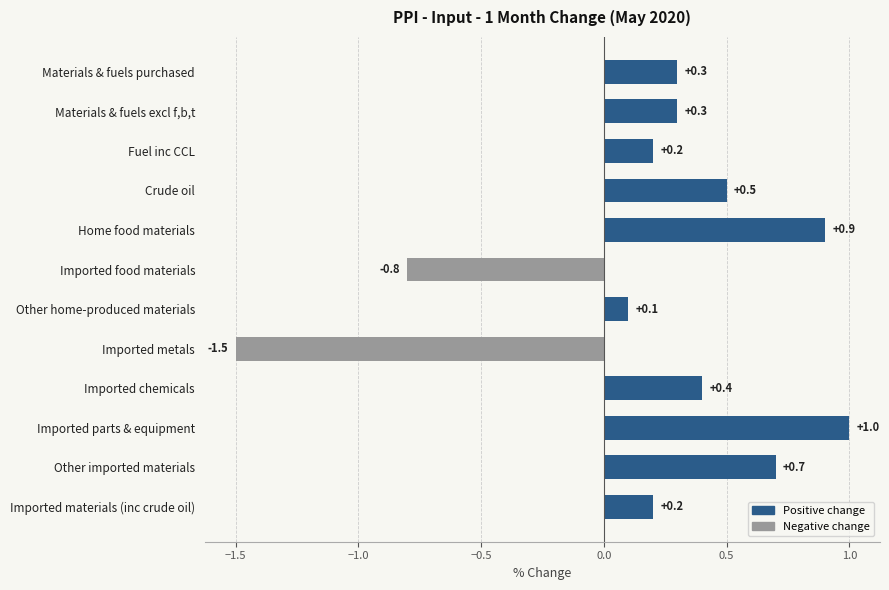

Are the bars horizontal?

Yes